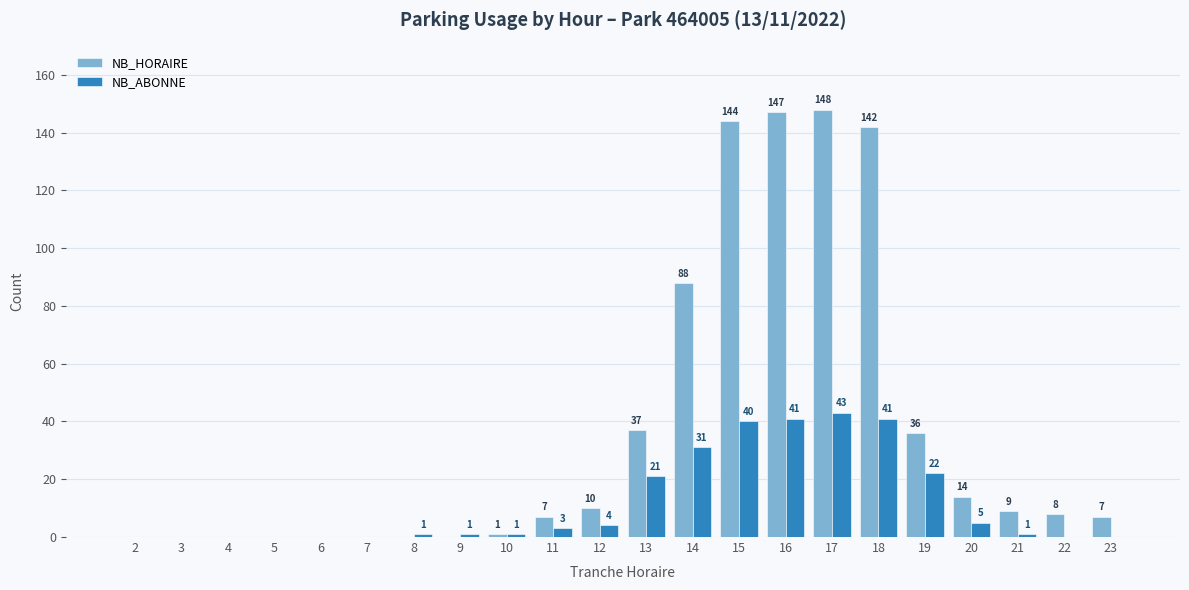

The NB_HORAIRE series shows 1 at 10. True or false?

True